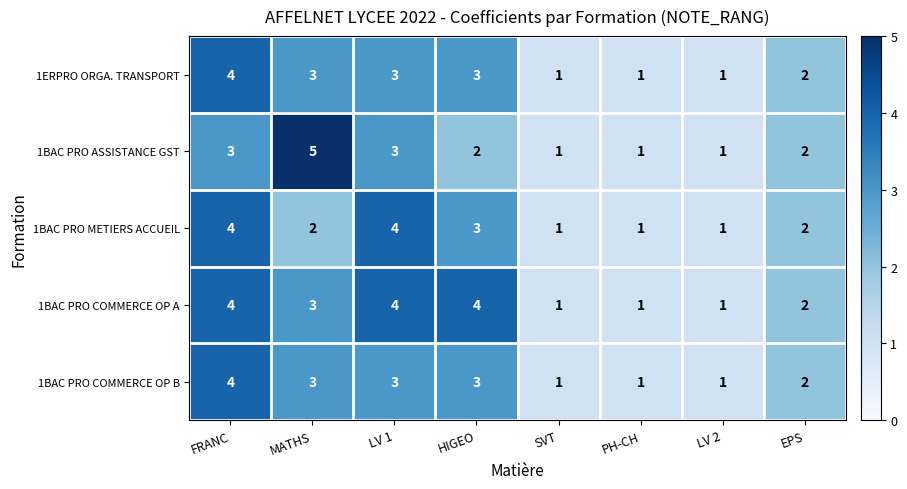

What is the minimum value shown in the chart?

1